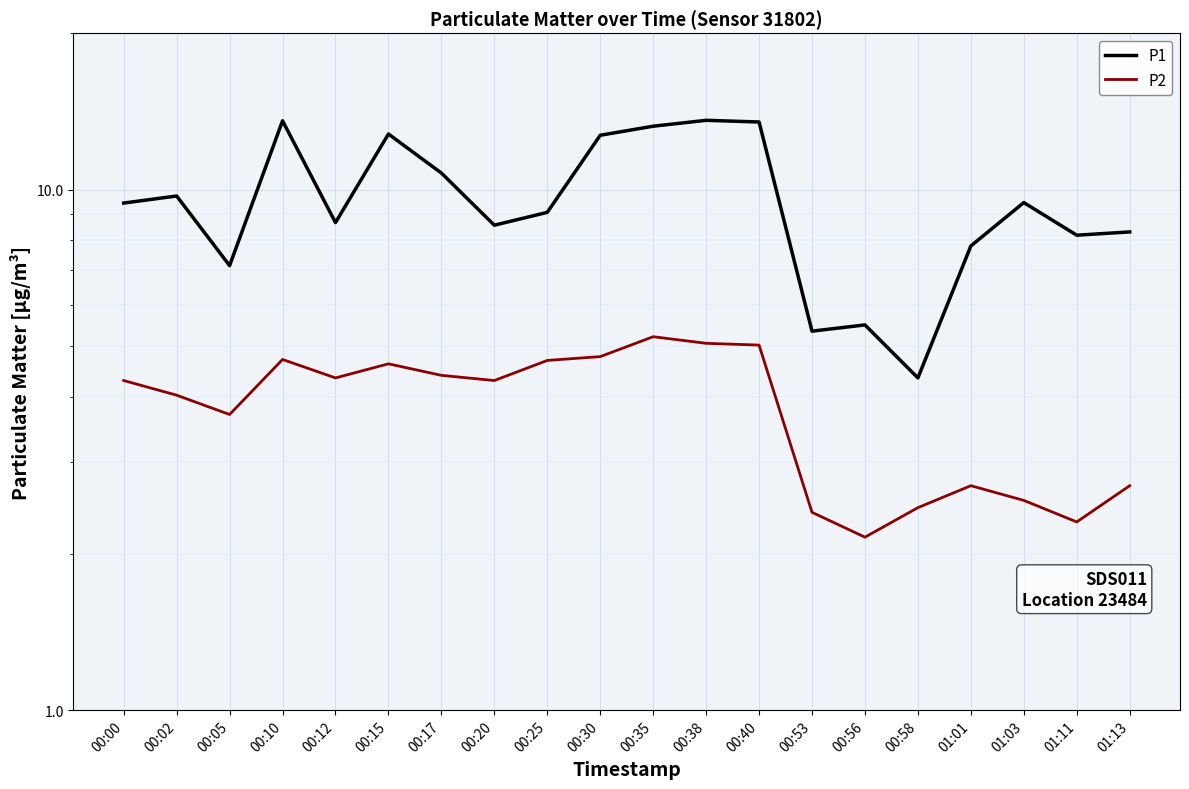

How many distinct data groups are displayed?

2